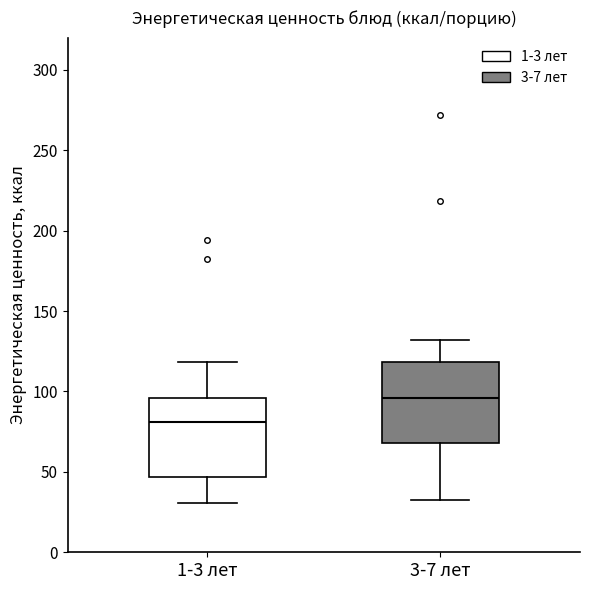

Where does the lower whisker of the box for 1-3 лет end on the y-axis? The values are not printed on the chart, so give them approximately, as read against the axis.

30